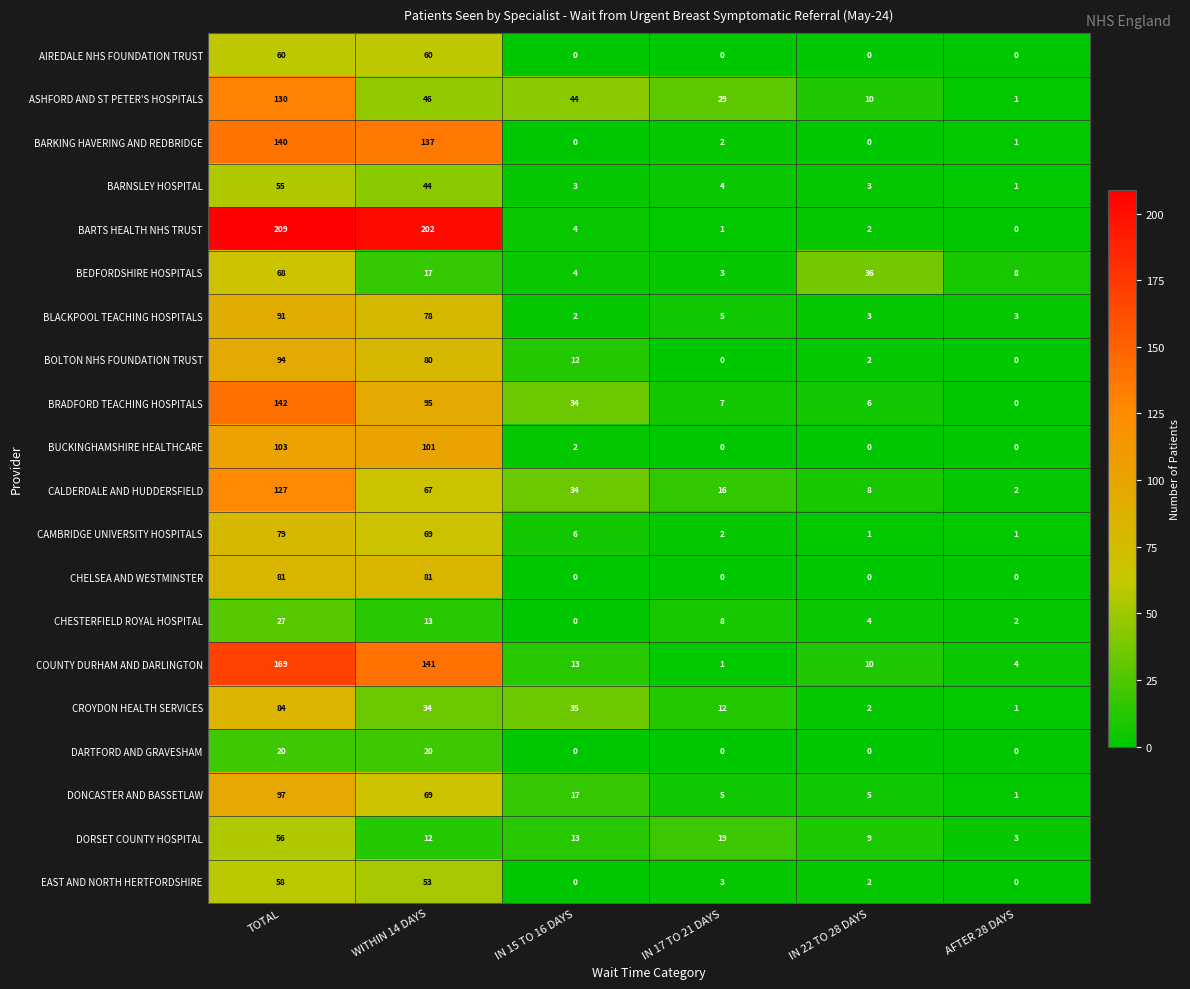

Between IN 15 TO 16 DAYS and IN 17 TO 21 DAYS, which series saw the biggest shift?

BRADFORD TEACHING HOSPITALS